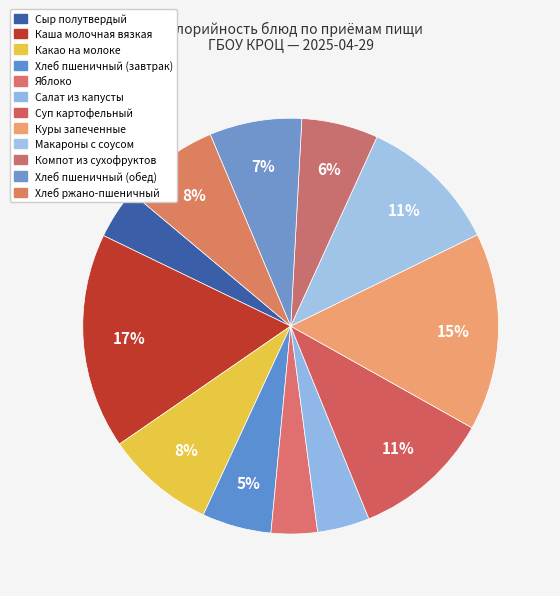

Does Компот из сухофруктов account for over 50% of the chart?

No